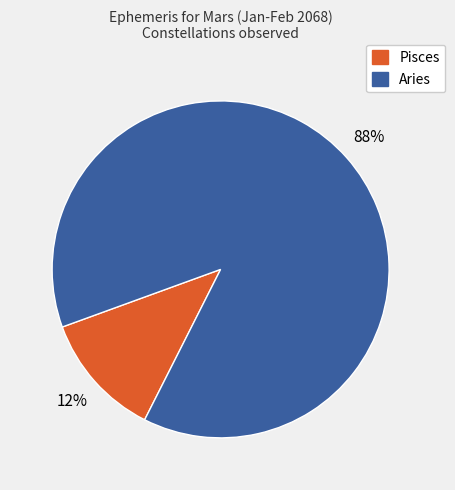

Approximately how many times larger is the value at Pisces compared to Aries?

0.1